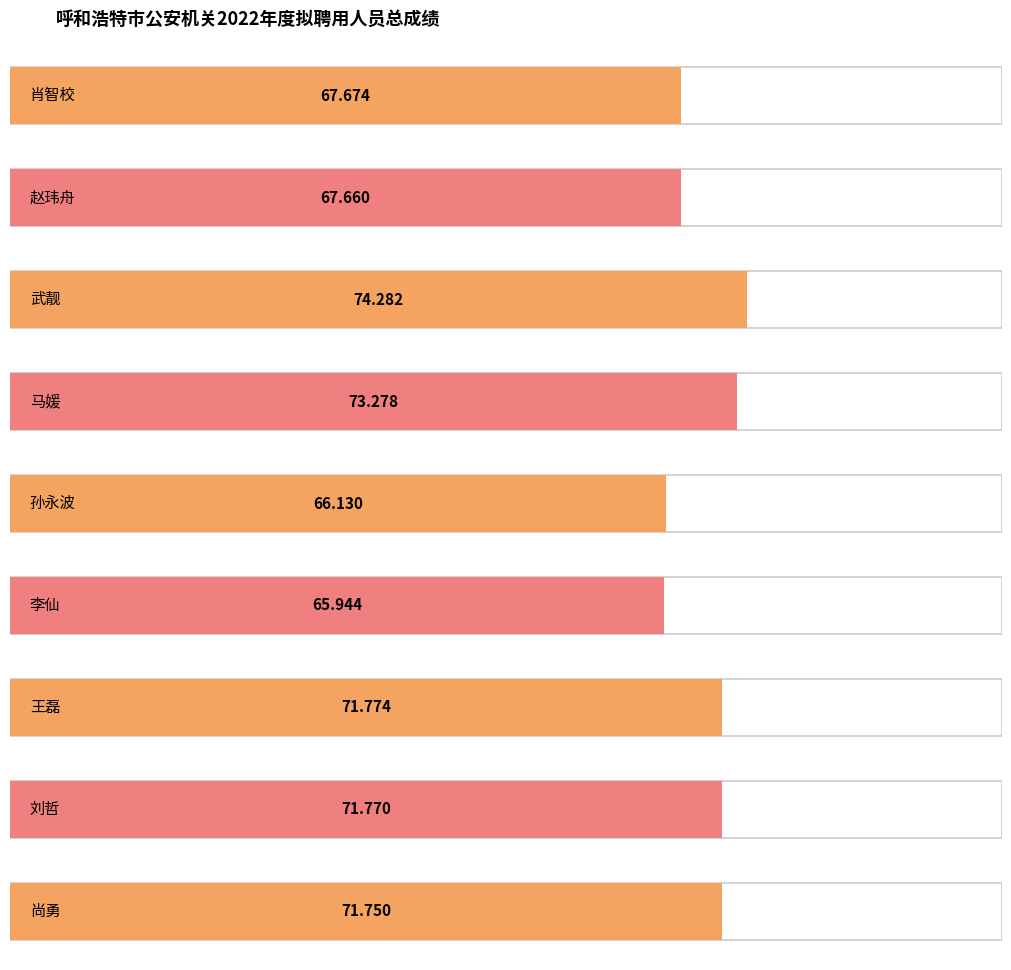

Which label corresponds to the smallest value in the chart?

李仙